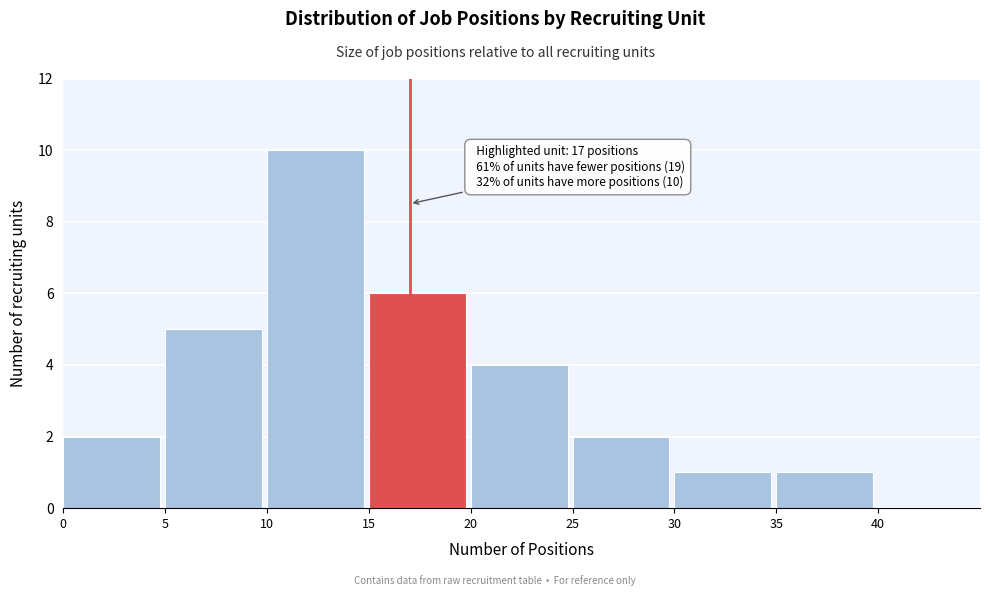

Which range on the x-axis has the tallest bar?

10 to 15